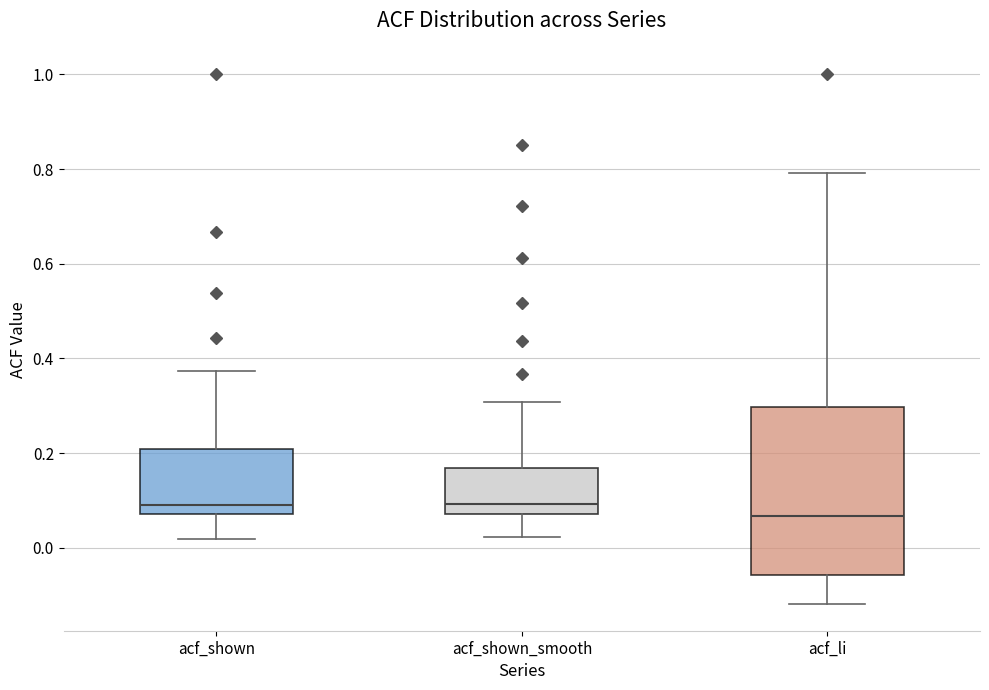

Where does the median line of the box for acf_shown_smooth sit on the y-axis? The values are not printed on the chart, so give them approximately, as read against the axis.

0.10